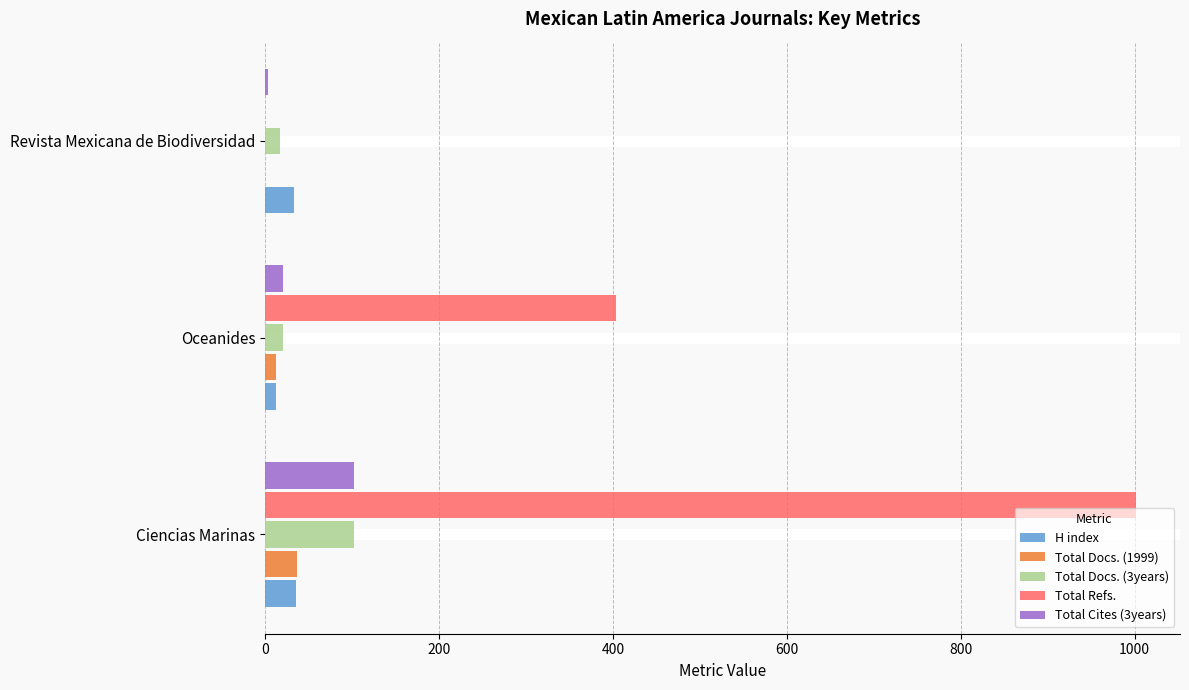

At which label is Total Docs. (1999) closest to 18?

Oceanides